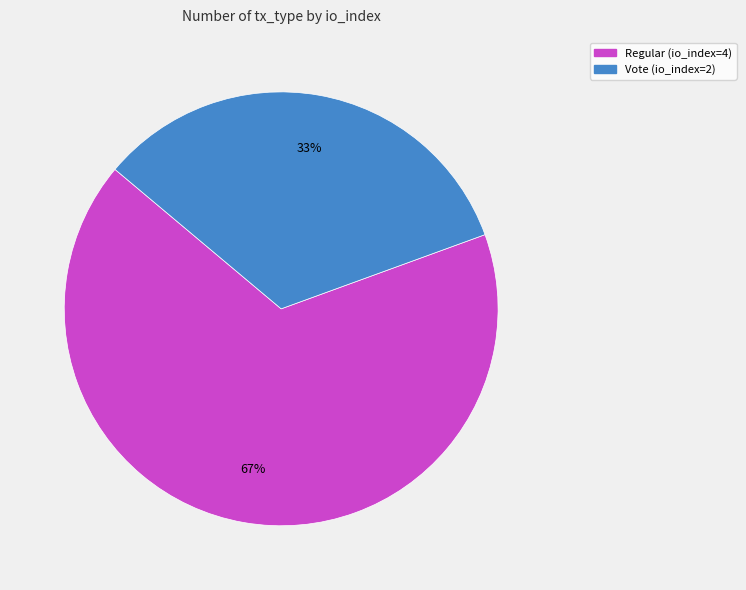

The Vote (io_index=2) slice represents 33% of the pie. True or false?

True